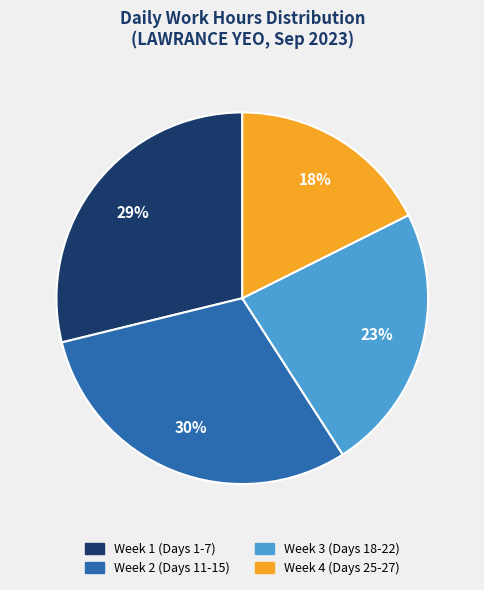

To the nearest percent, what is the average slice percentage?

25%